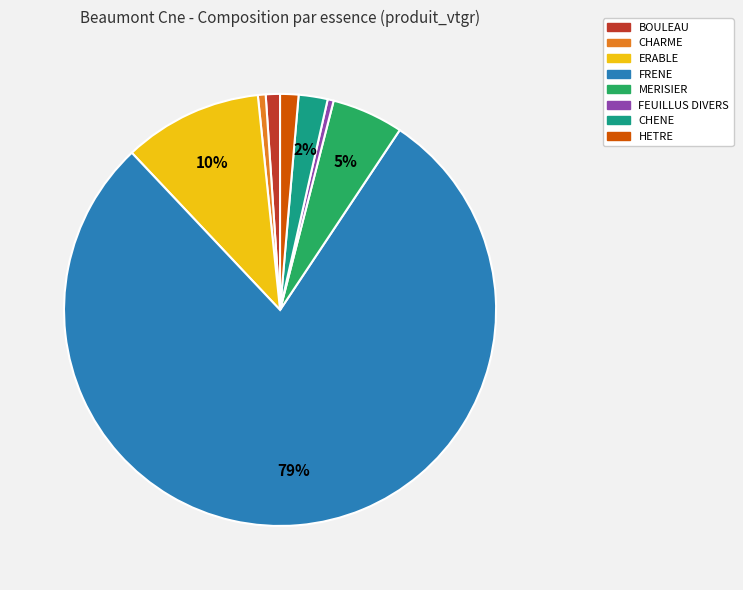

Between ERABLE and FRENE, which is larger?

FRENE